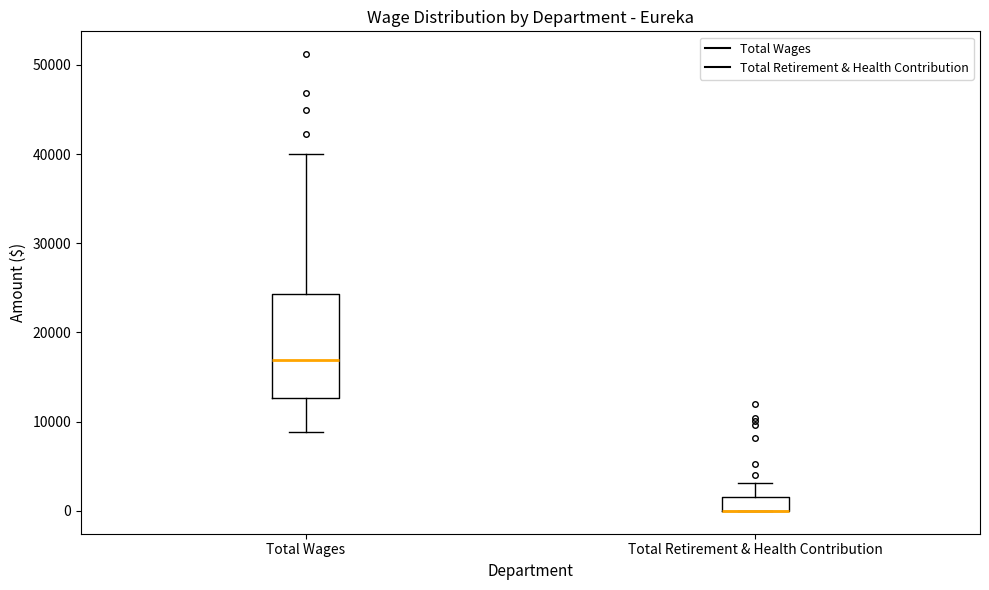

Reading left to right, transcribe this box plot: for each box, give where its median line is, the range the box spans, and where its two whiskers end, as read against the y-axis. The values are not printed on the chart, so give them approximately, as read against the axis.

Total Wages: median 17000, box 13000 to 24000, whiskers 9000 to 40000
Total Retirement & Health Contribution: median 0 (drawn on the box's lower edge), box 0 to 2000, whiskers 0 to 3000